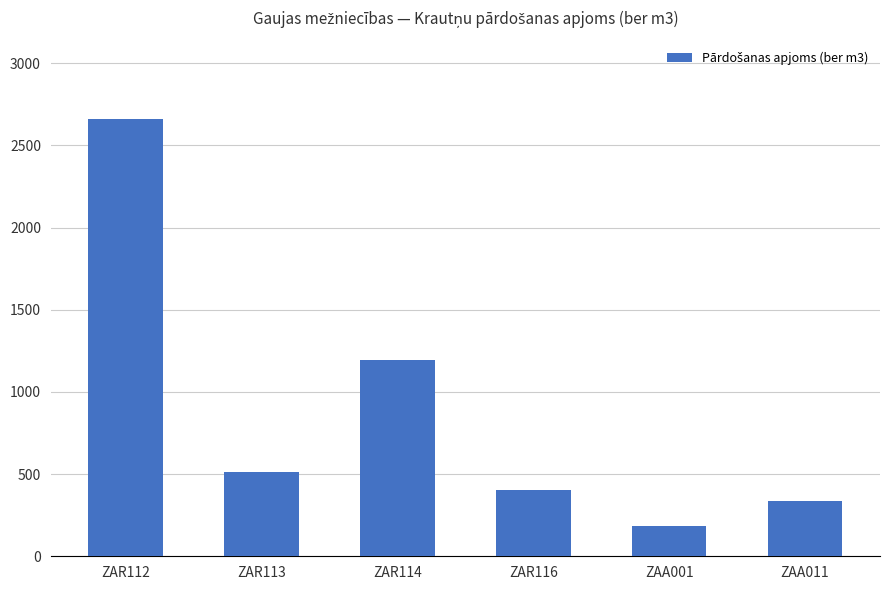

What is the value of the 3rd bar from the left?

1192.2